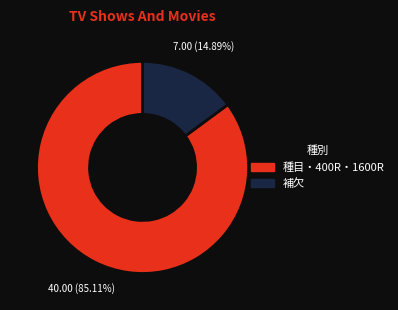

Does any single category account for the majority?

Yes